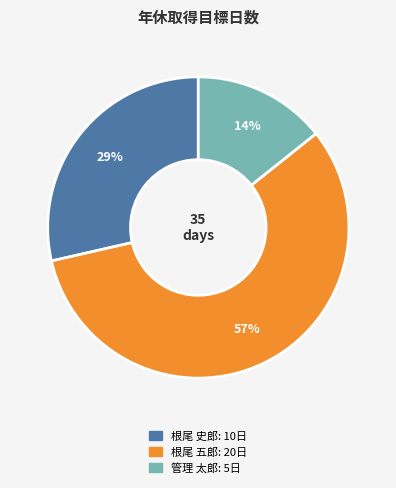

To the nearest percent, what is the difference between the largest and smallest slice percentages?

43%